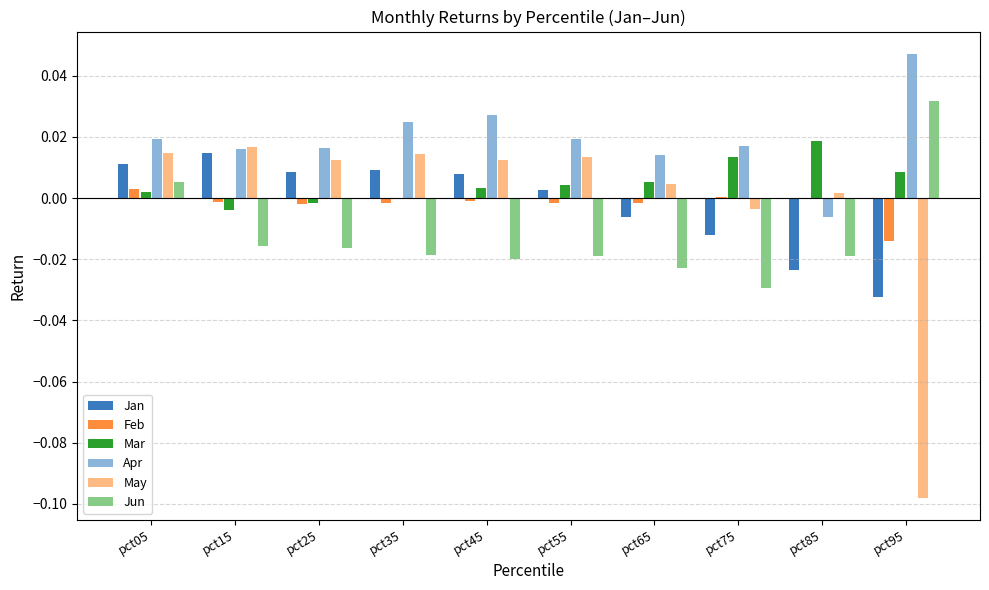

Where does the Mar series first go above 0?

pct05